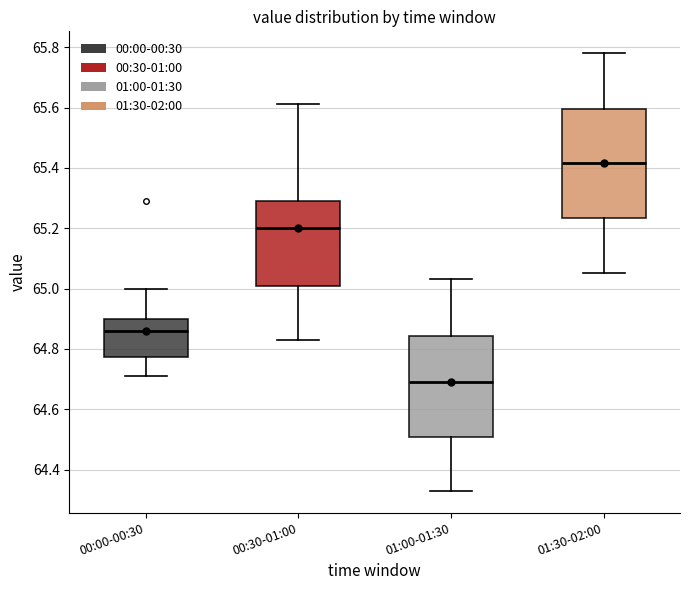

Comparing the boxes themselves (not the whiskers), which one is the tallest?

01:30-02:00